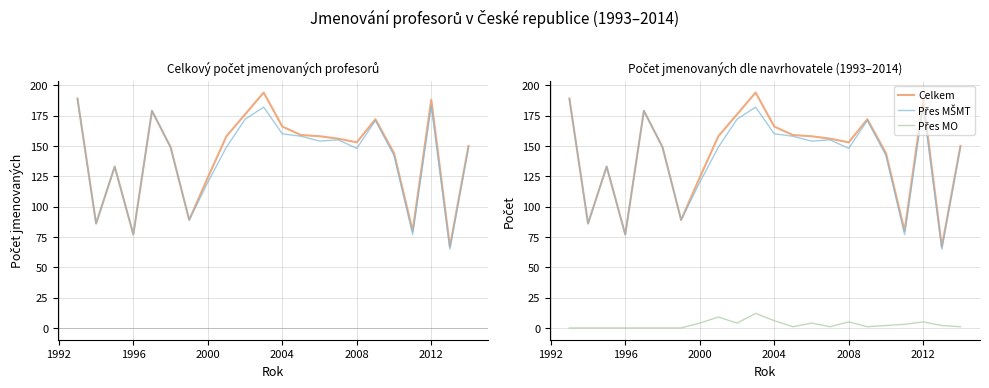

The Přes MO series shows 6 at 2004. True or false?

True